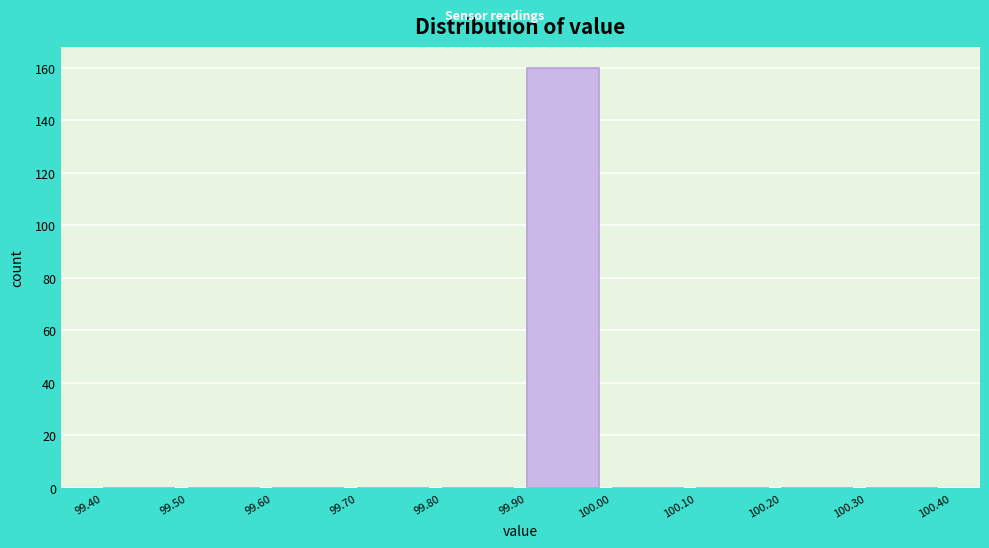

Which range on the x-axis has the tallest bar?

99.90 to 100.00